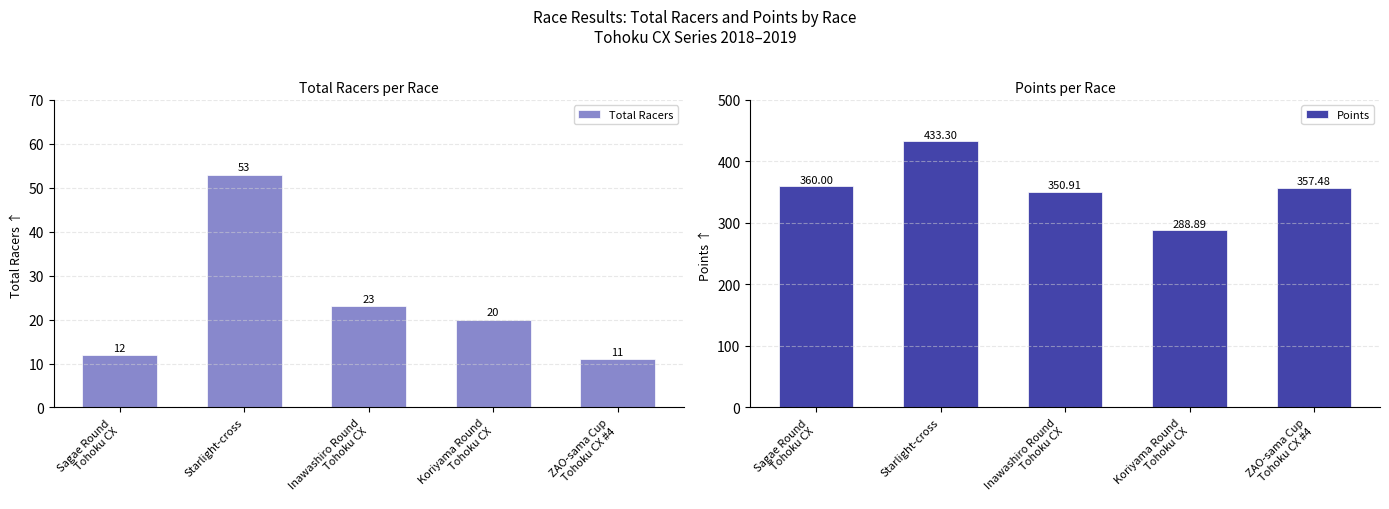

Read the Total Racers value at Starlight-cross.

53